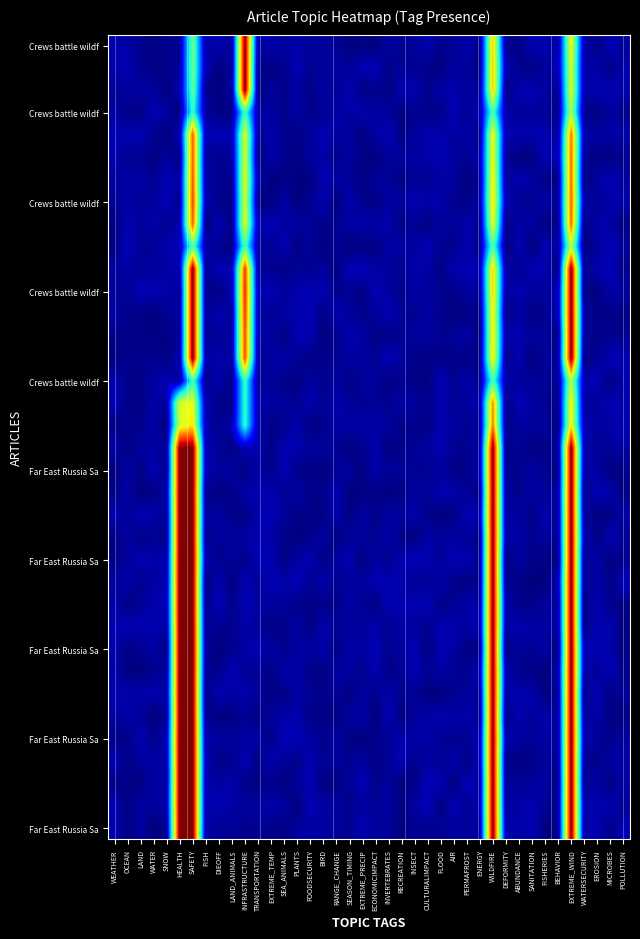

Between EXTREME_PRECIP and EXTREME_WIND, which is larger?

EXTREME_WIND